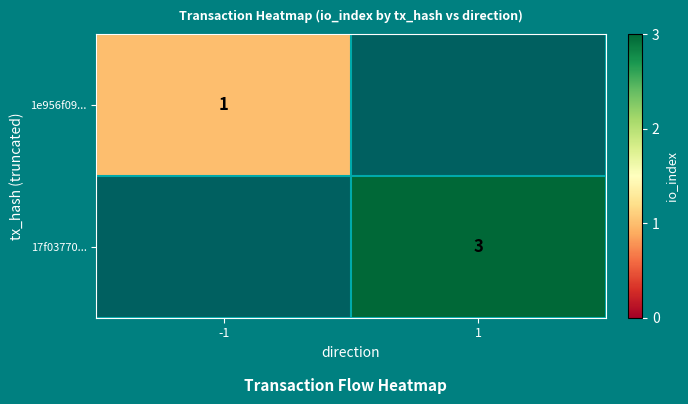

At which category does the chart reach its peak across all series?

1